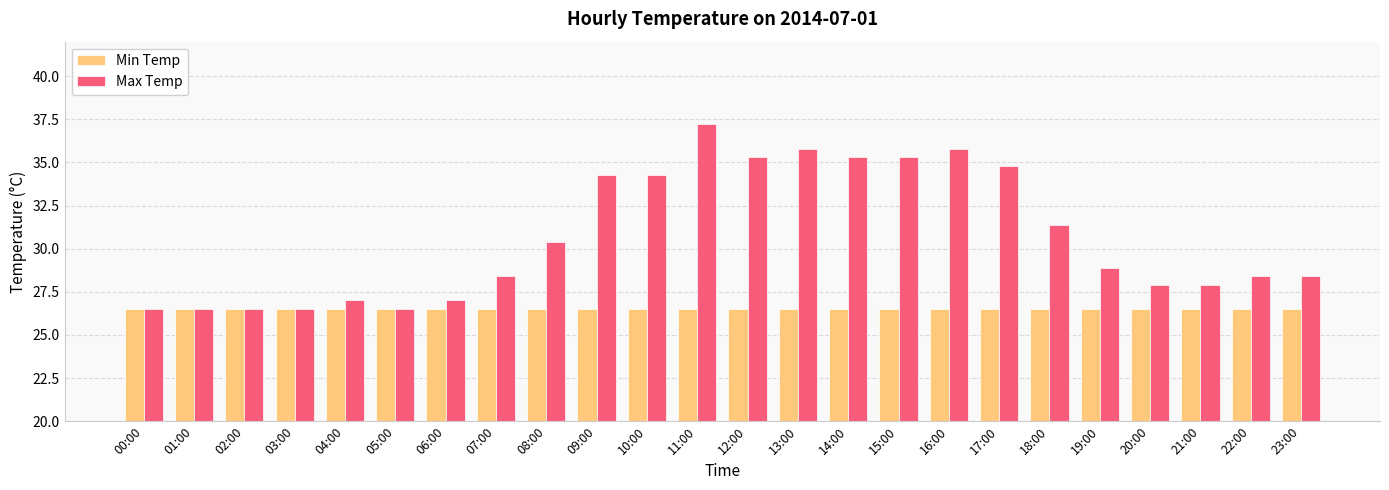

What is the greatest value displayed?

37.2